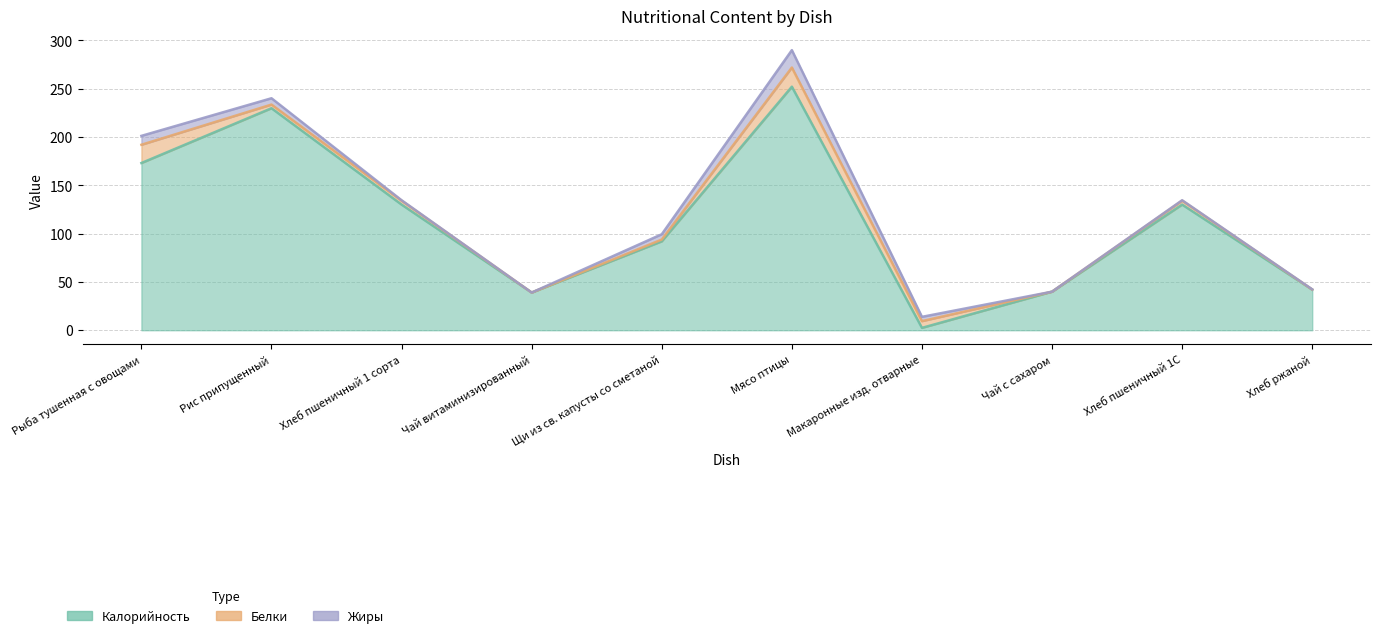

Rank the series at Хлеб пшеничный 1С from highest to lowest value.

Калорийность, Белки, Жиры